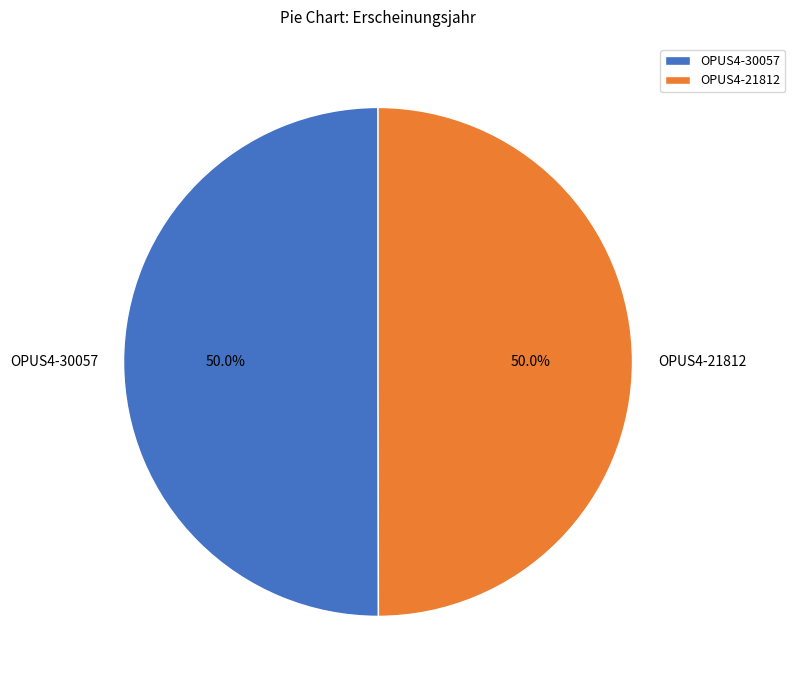

How many slices are in this pie chart?

2